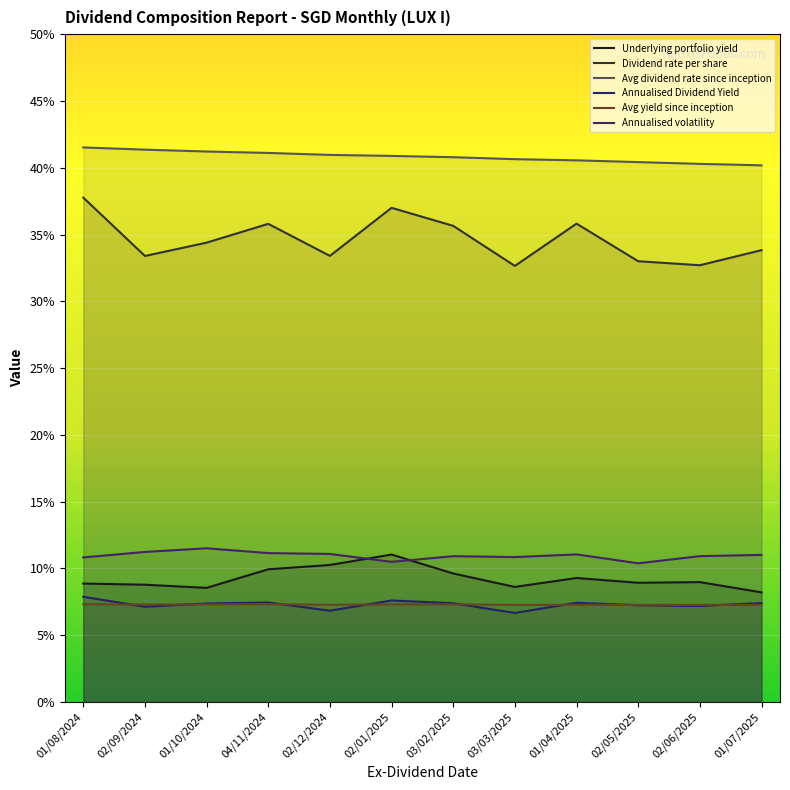

The value of Avg dividend rate since inception at 01/10/2024 is 0.4. True or false?

True